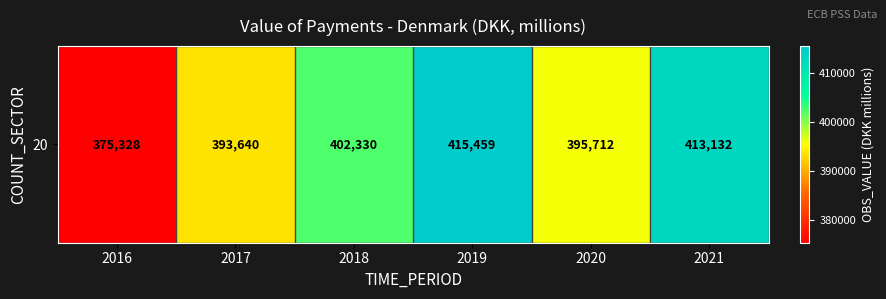

What is the ratio of the value at 2020 to the value at 2018?

1.0